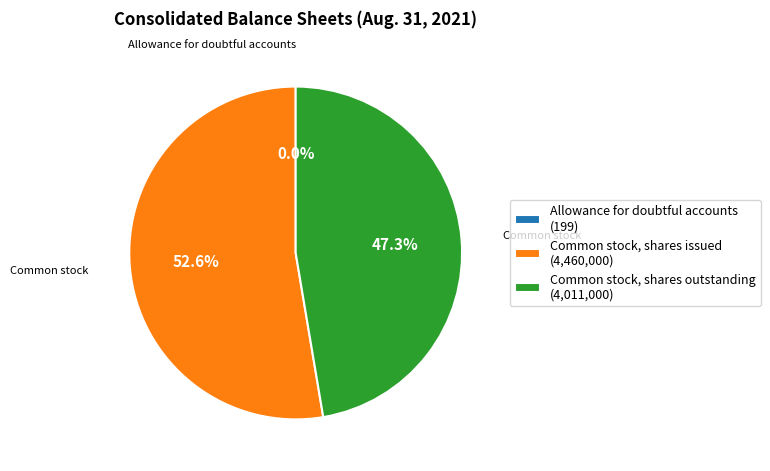

What is the ratio of the value at Common stock, shares issued (4,460,000) to the value at Common stock, shares outstanding (4,011,000)?

1.1